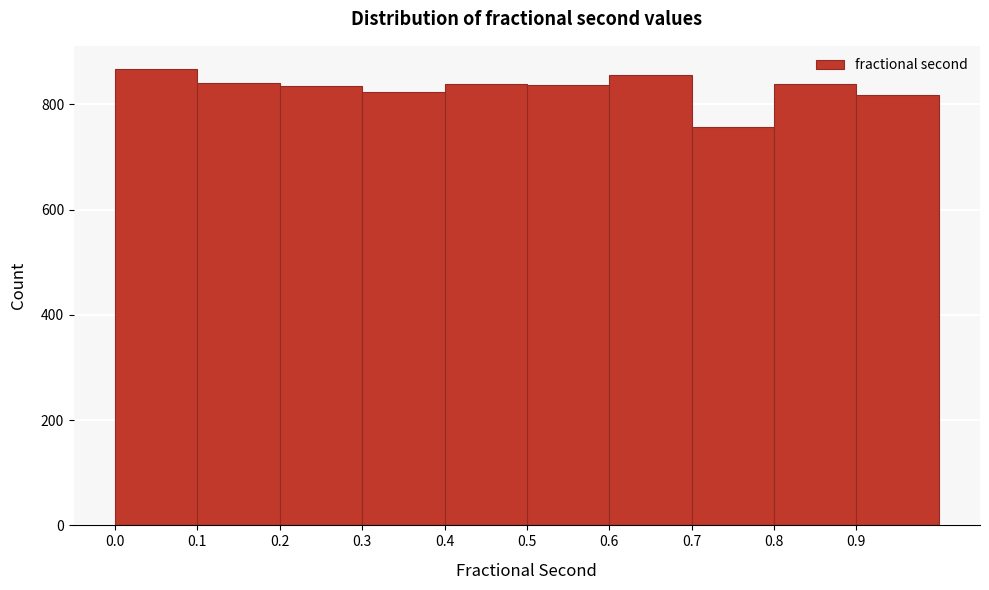

Reading left to right, list every bar in this chart as the range it spans on the x-axis followed by its height. The values are not printed on the chart, so give them approximately, as read against the axis.

0.0 to 0.1: 860
0.1 to 0.2: 840
0.2 to 0.3: 840
0.3 to 0.4: 820
0.4 to 0.5: 840
0.5 to 0.6: 840
0.6 to 0.7: 860
0.7 to 0.8: 760
0.8 to 0.9: 840
0.9 to 1.0: 820